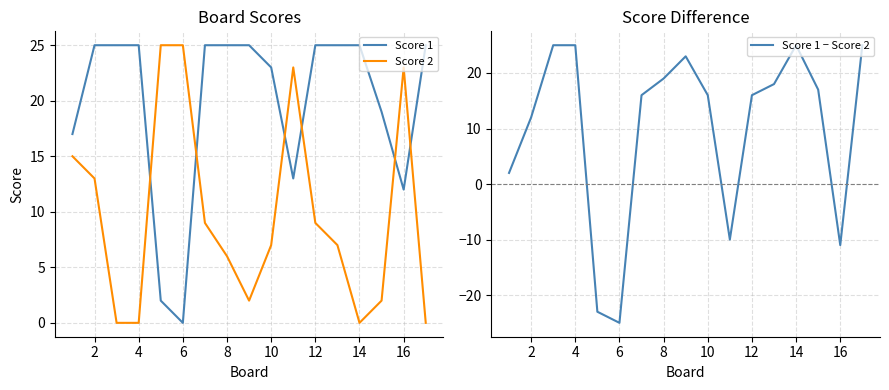

After their last crossing, which series has the higher values: Score 2 or Score 1?

Score 1